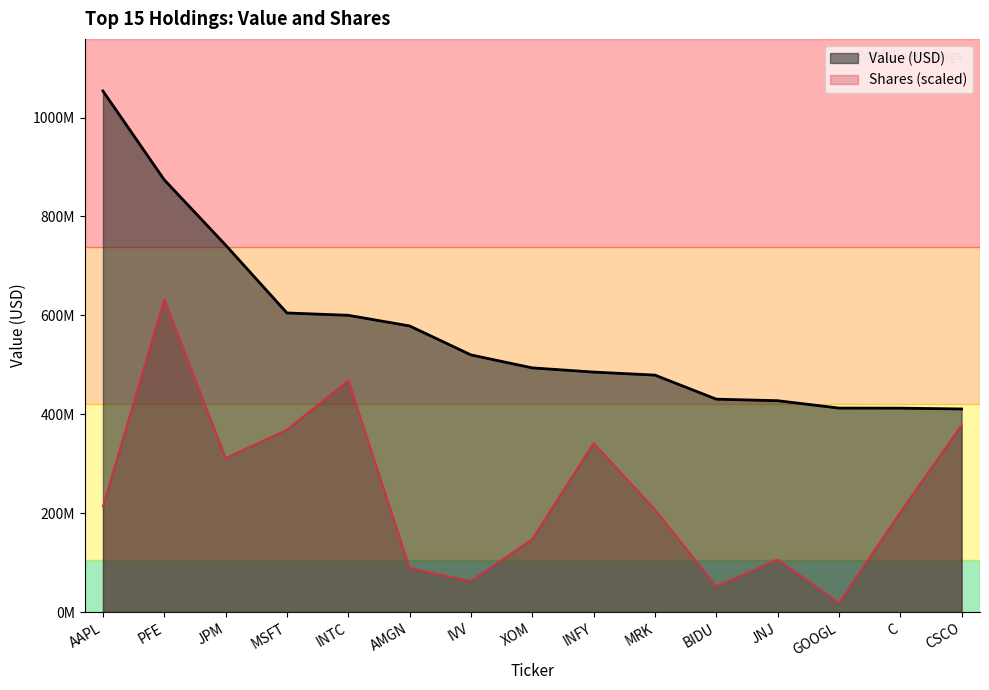

Is the value of Shares at JNJ greater than the value of Value (USD) at C?

No